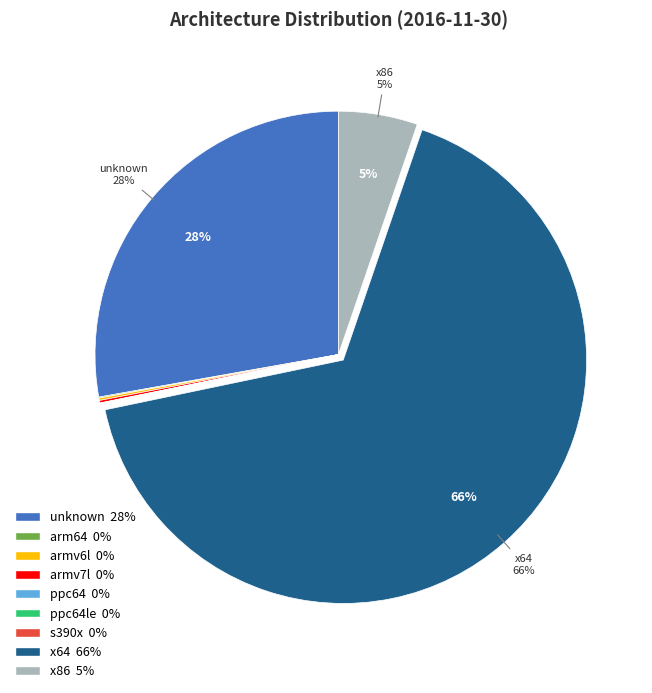

Is there any slice that represents more than half of the pie?

Yes